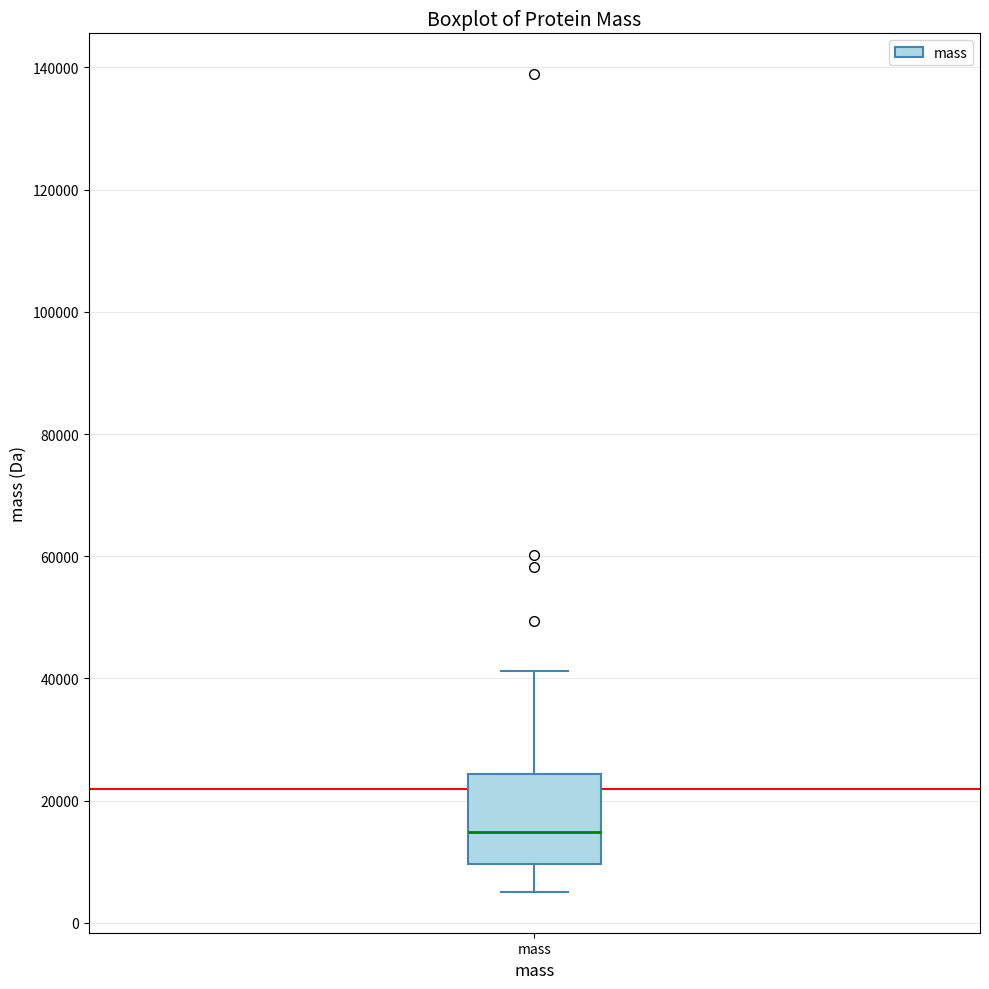

Read this box plot against the y-axis: the position of the median line, the range covered by the box, and the ends of both whiskers. The values are not printed on the chart, so give them approximately, as read against the axis.

median 14000, box 10000 to 24000, whiskers 6000 to 42000